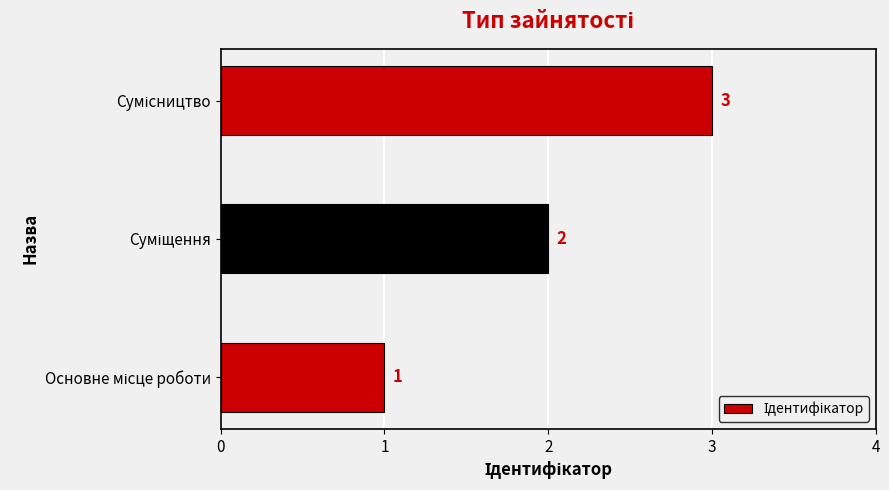

Count the values in the range 1 to 3.

3